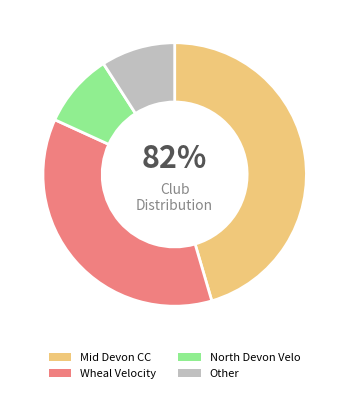

Count the number of slices in the pie.

4